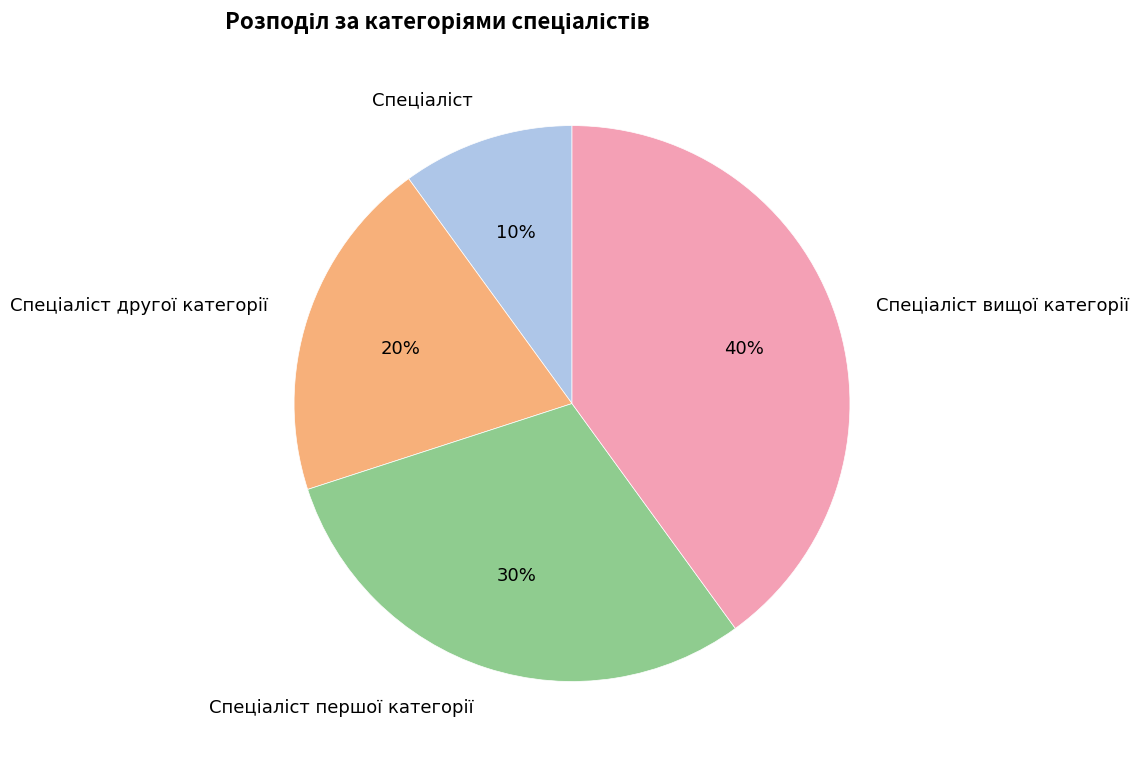

Is there a majority slice in this chart?

No